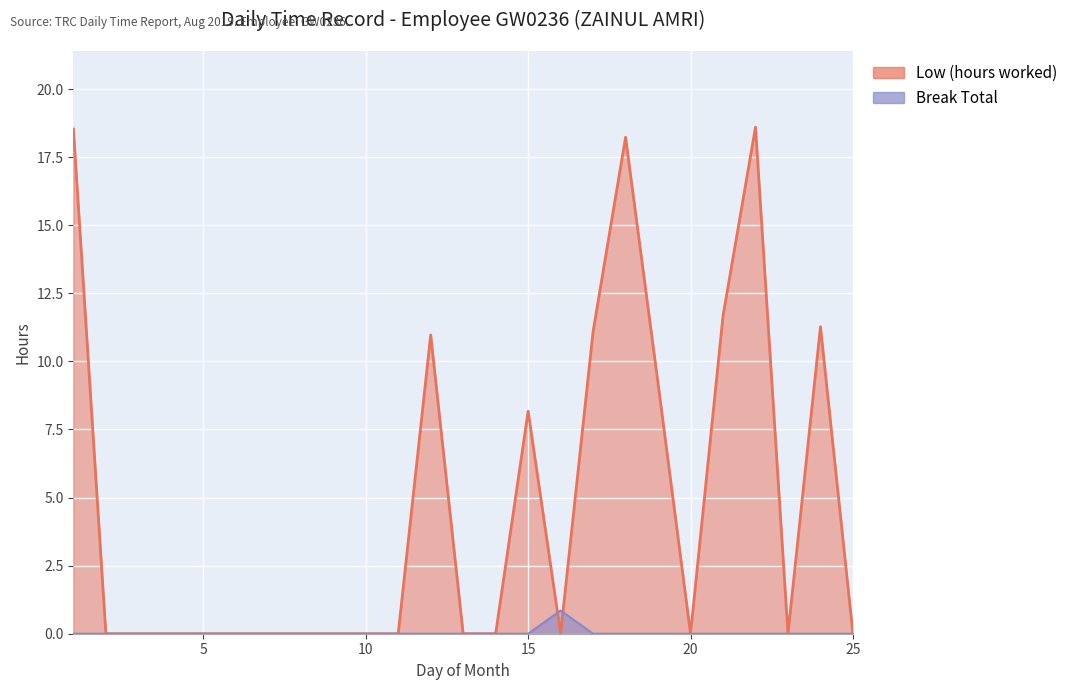

Which series has the largest total across all categories?

Low (hours worked)